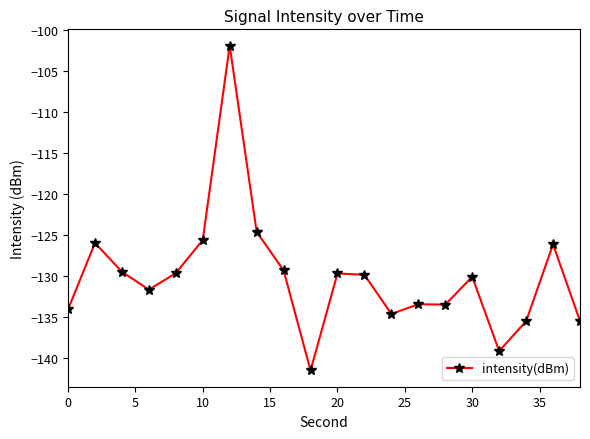

True or false: the data has more than 2 interior local peaks.

True